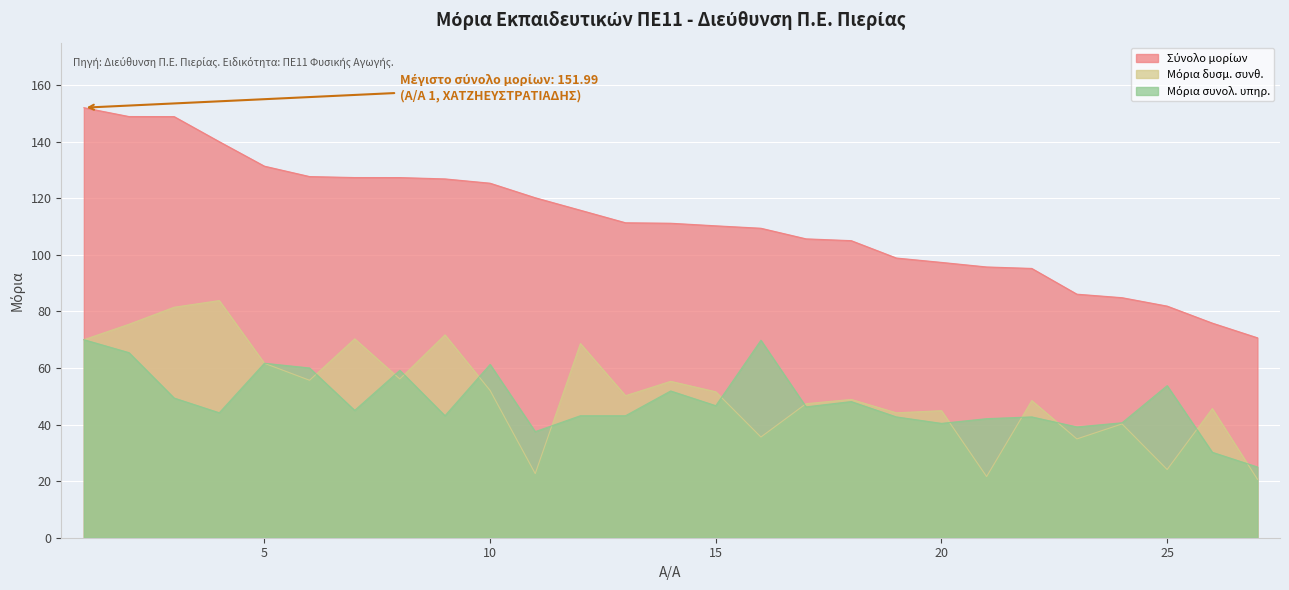

At which label does Σύνολο μορίων reach its minimum?

27